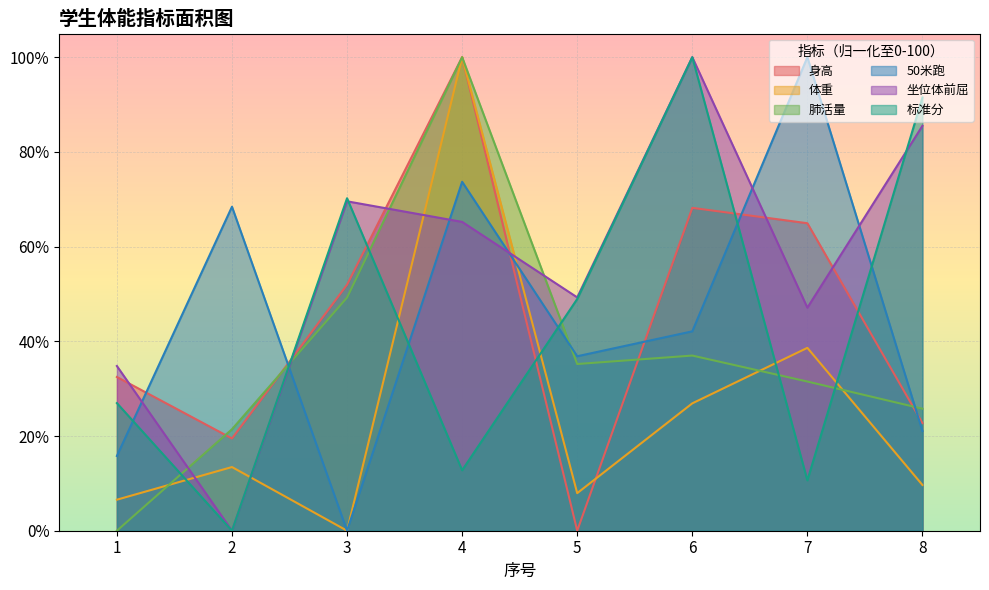

Which series has the widest spread of values?

身高